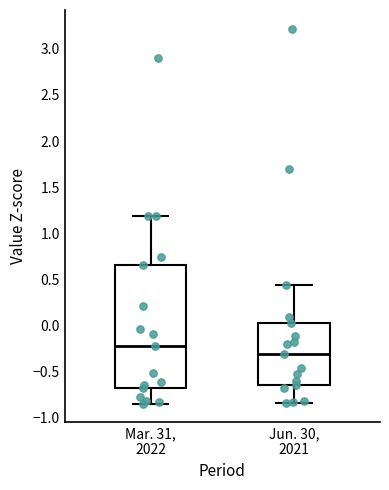

Comparing the boxes themselves (not the whiskers), which one is the tallest?

Mar. 31, 2022